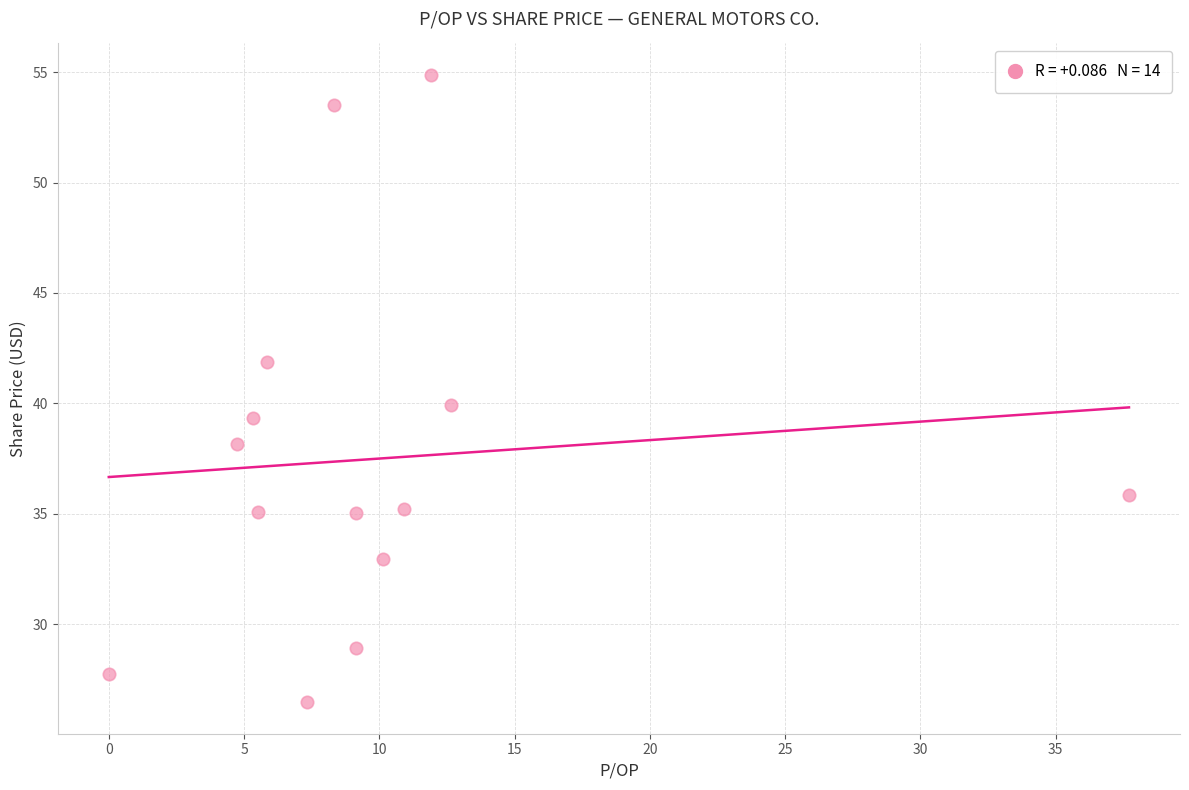

What is the range of X values (max minus min)?

37.7